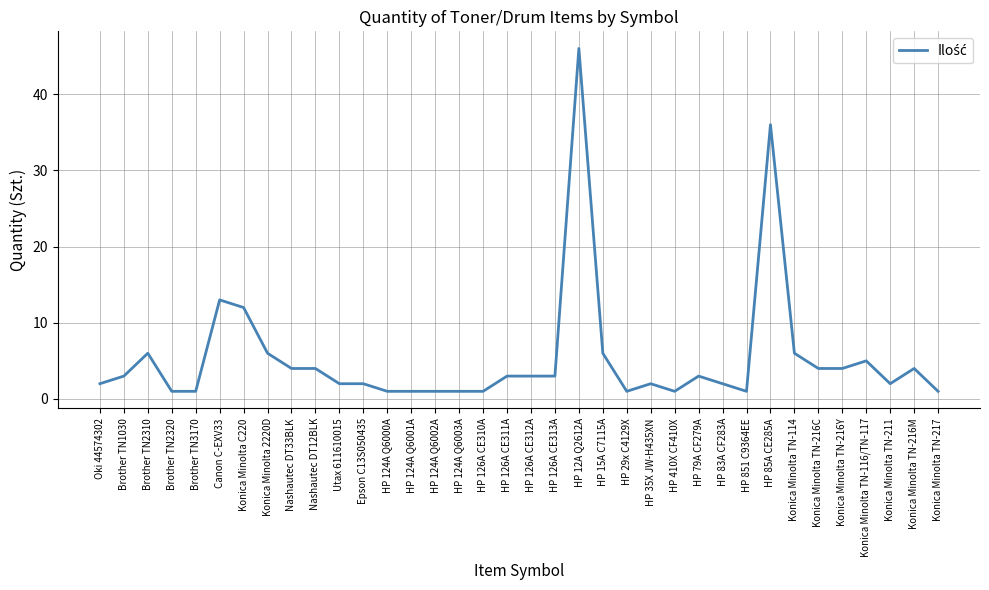

What is the maximum value shown in the chart?

46